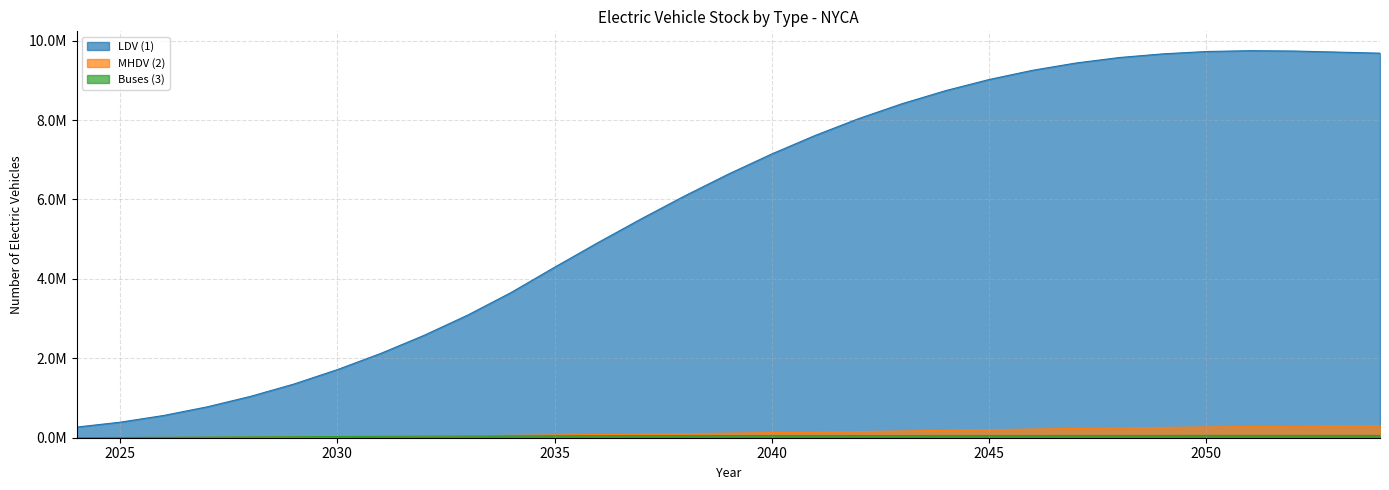

Rank the series at 2029 from highest to lowest value.

LDV (1), Buses (3), MHDV (2)